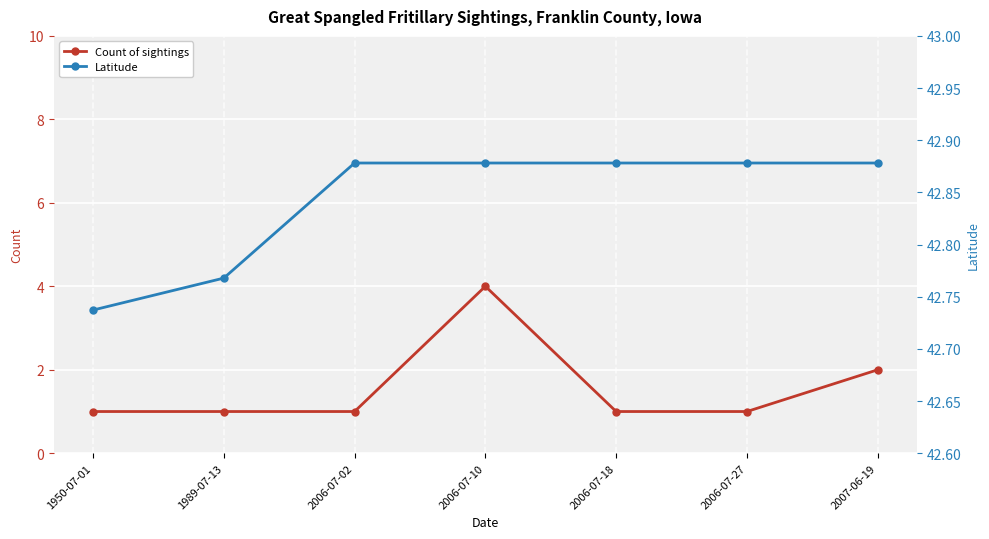

At which label is Latitude closest to 42?

1950-07-01